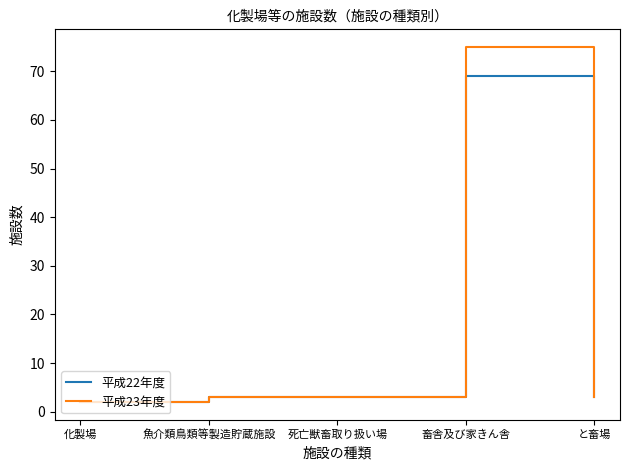

Which series has the widest spread of values?

平成23年度